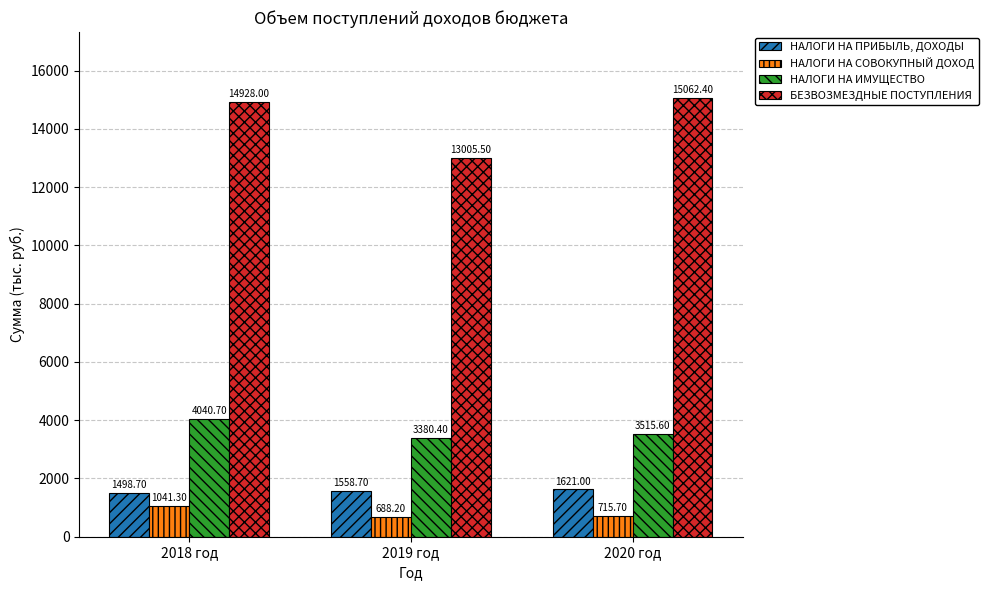

Count the number of categories in the chart.

3